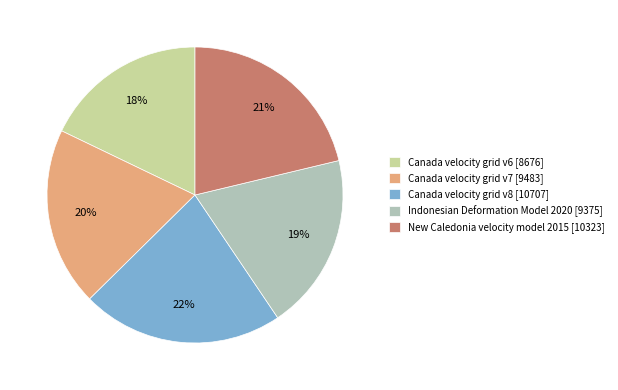

To the nearest percent, what is the difference between the largest and smallest slice percentages?

4%